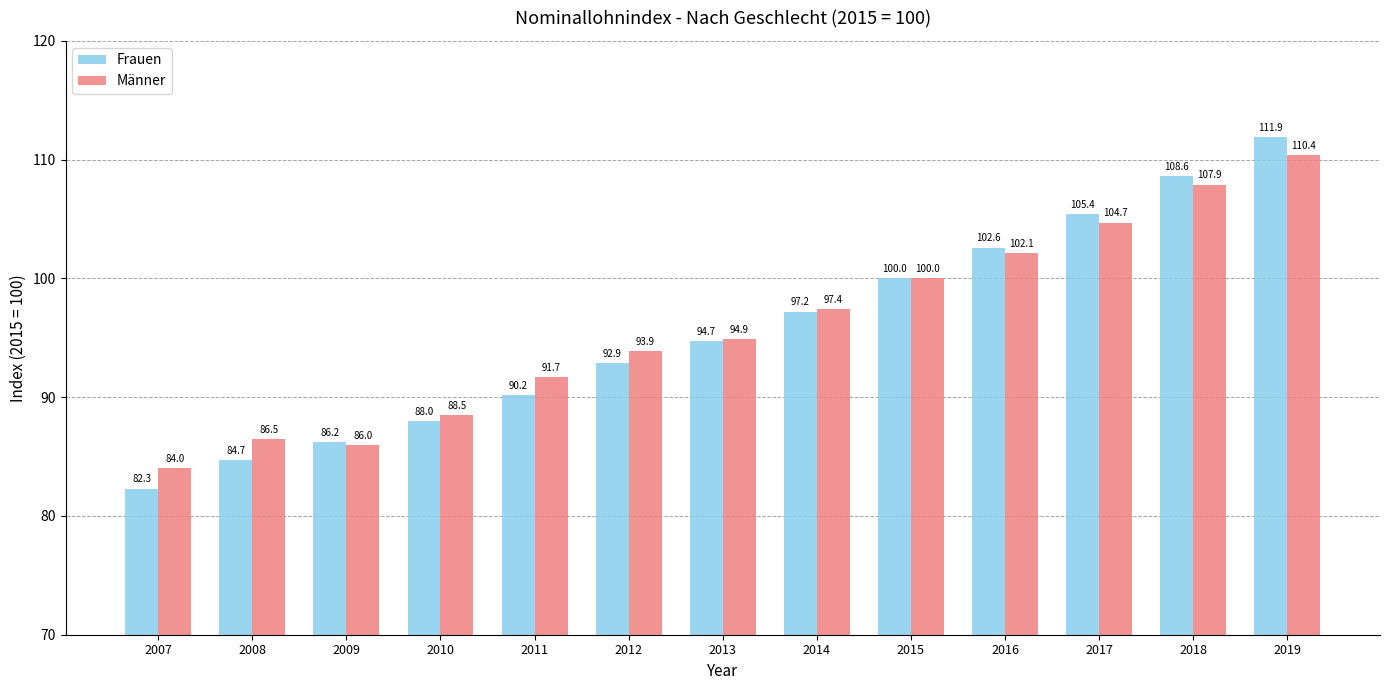

Reading right to left, transcribe all the data shown in this chart.

Frauen: 2019=111.9	2018=108.6	2017=105.4	2016=102.6	2015=100.0	2014=97.2	2013=94.7	2012=92.9	2011=90.2	2010=88.0	2009=86.2	2008=84.7	2007=82.3
Männer: 2019=110.4	2018=107.9	2017=104.7	2016=102.1	2015=100.0	2014=97.4	2013=94.9	2012=93.9	2011=91.7	2010=88.5	2009=86.0	2008=86.5	2007=84.0